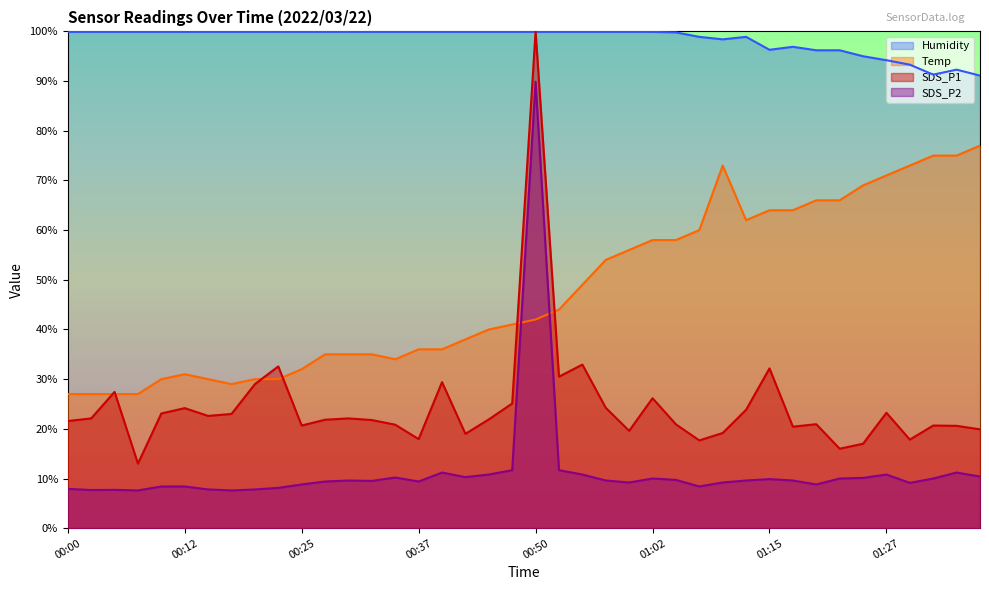

At which label does Humidity reach its minimum?

01:37